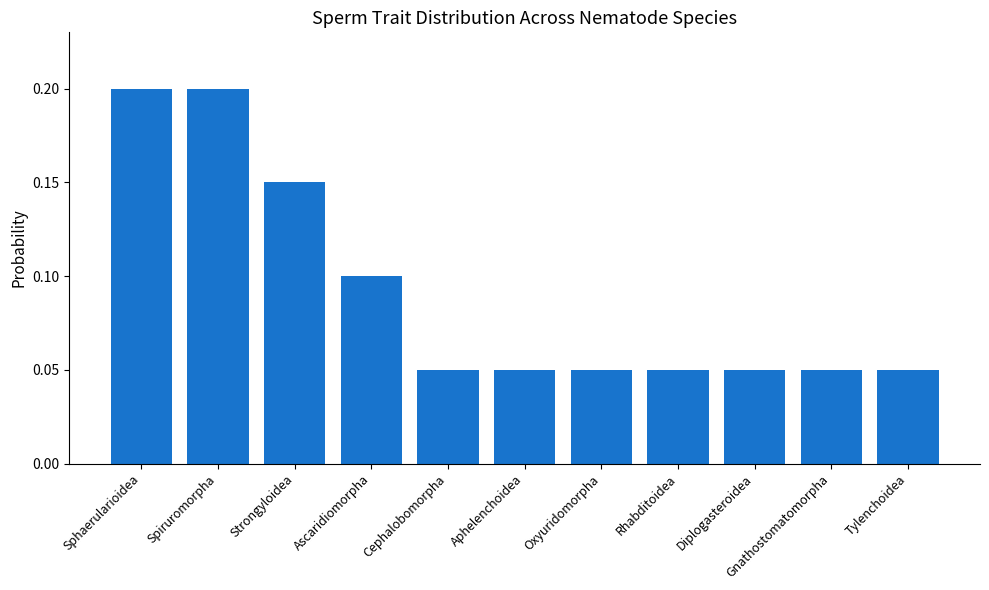

What position from the left is Tylenchoidea?

11